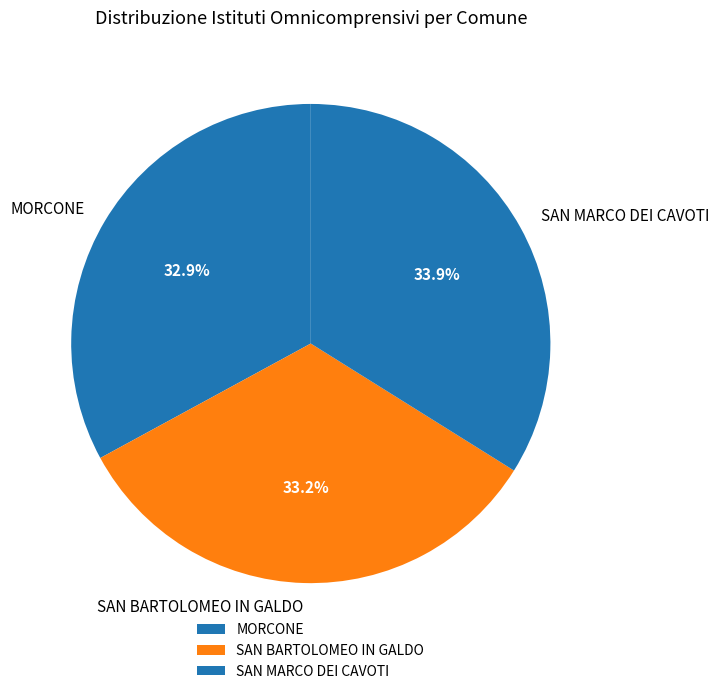

Is there a majority slice in this chart?

No